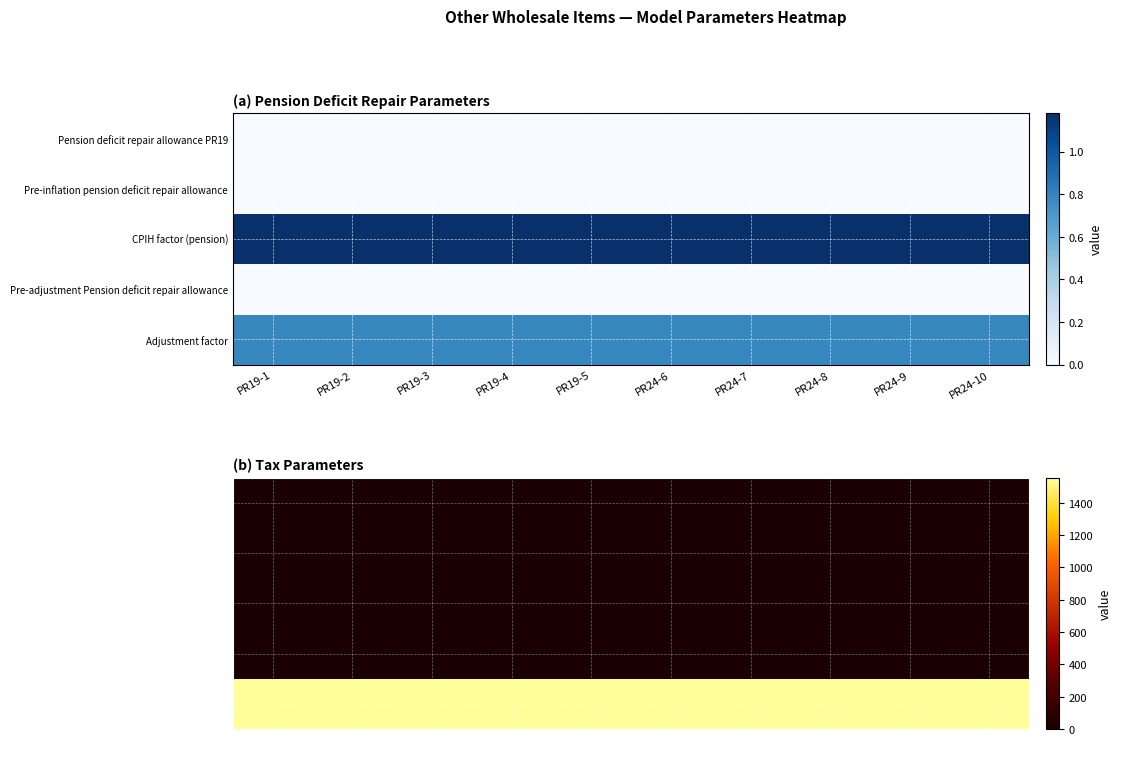

What is the difference between the highest and lowest values at PR19-4?

1554.6